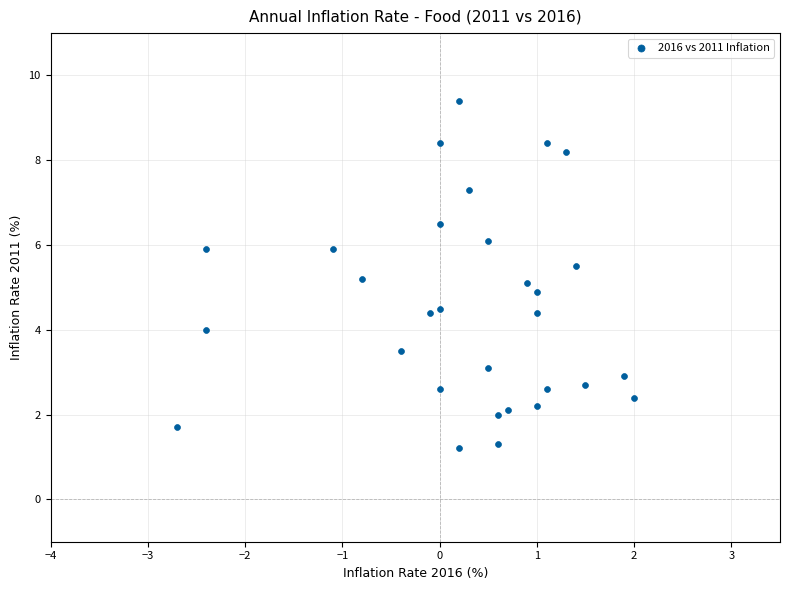

What is the range of X values (max minus min)?

4.7